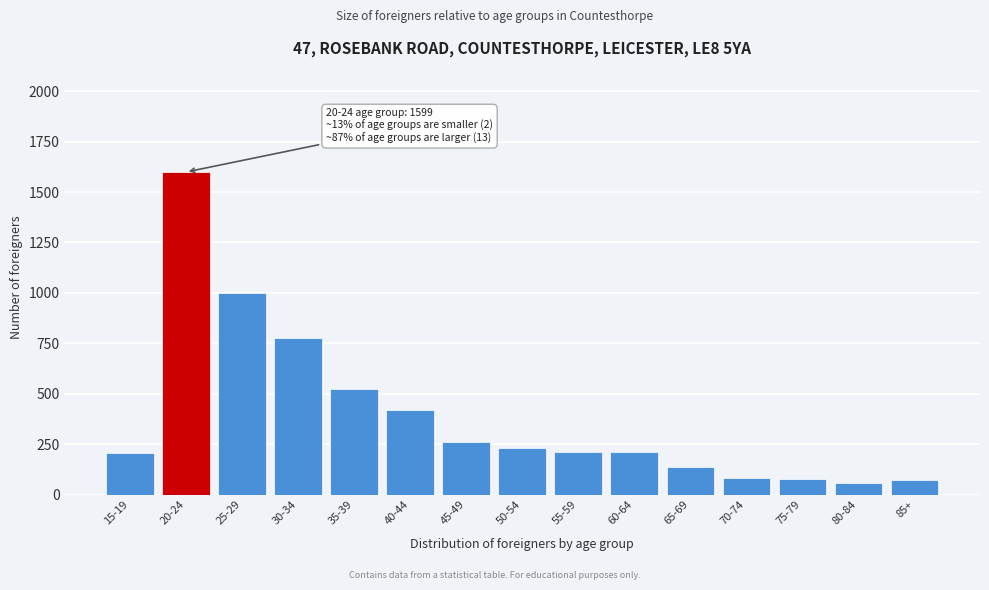

The value at 40-44 is 418. True or false?

True